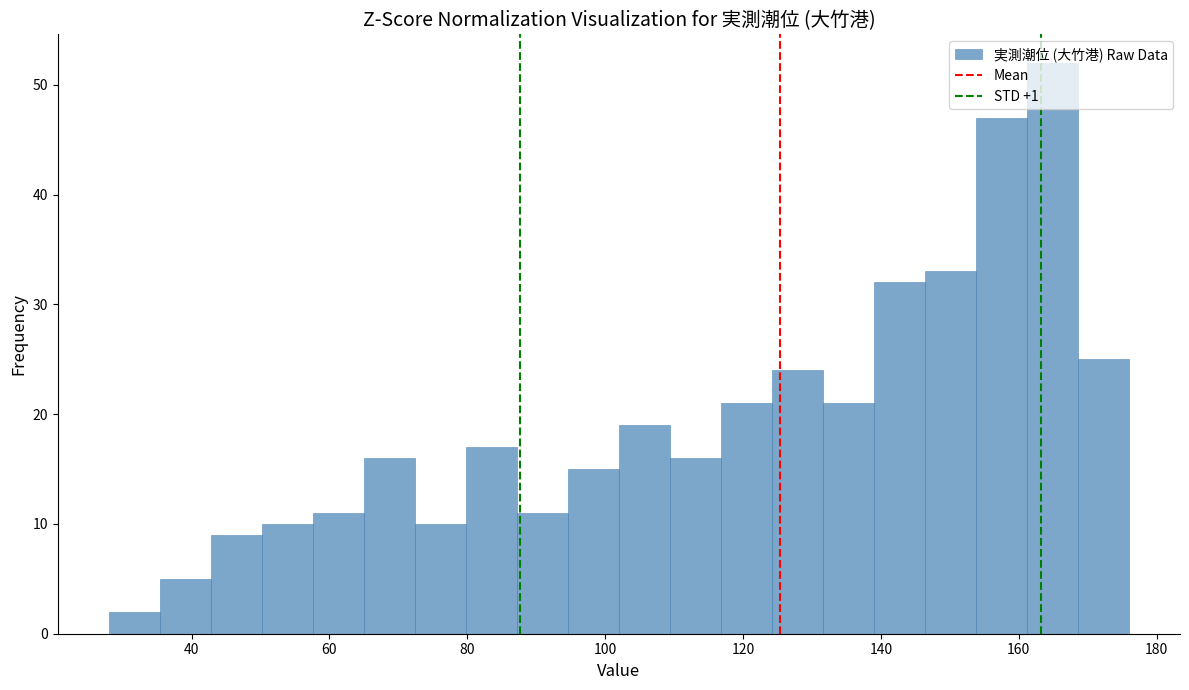

Around what value on the x-axis is the tallest bar? Give the approximate position of its centre, as read against the axis.

164